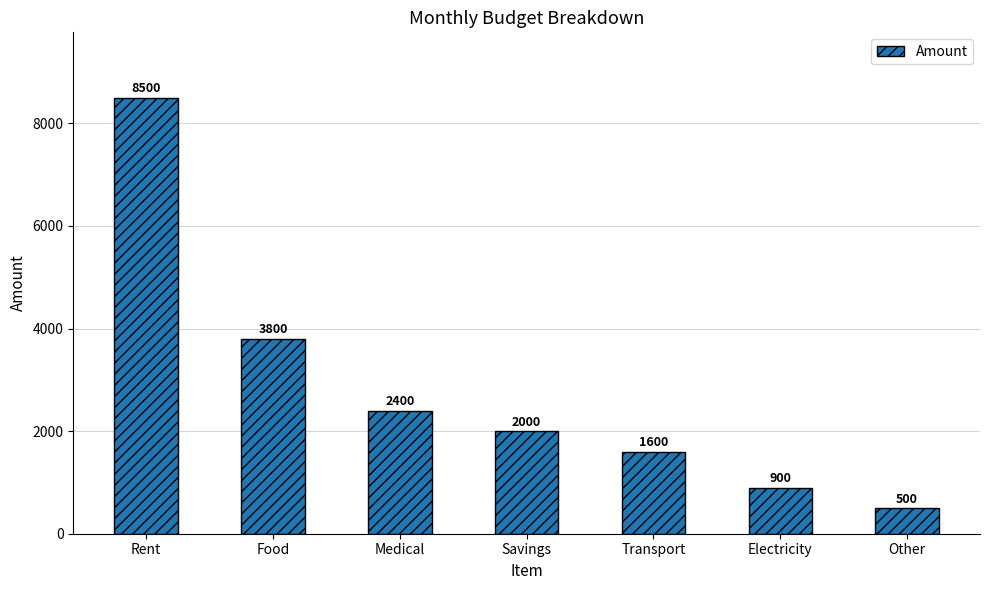

What is the change in value from Savings to Transport?

-400